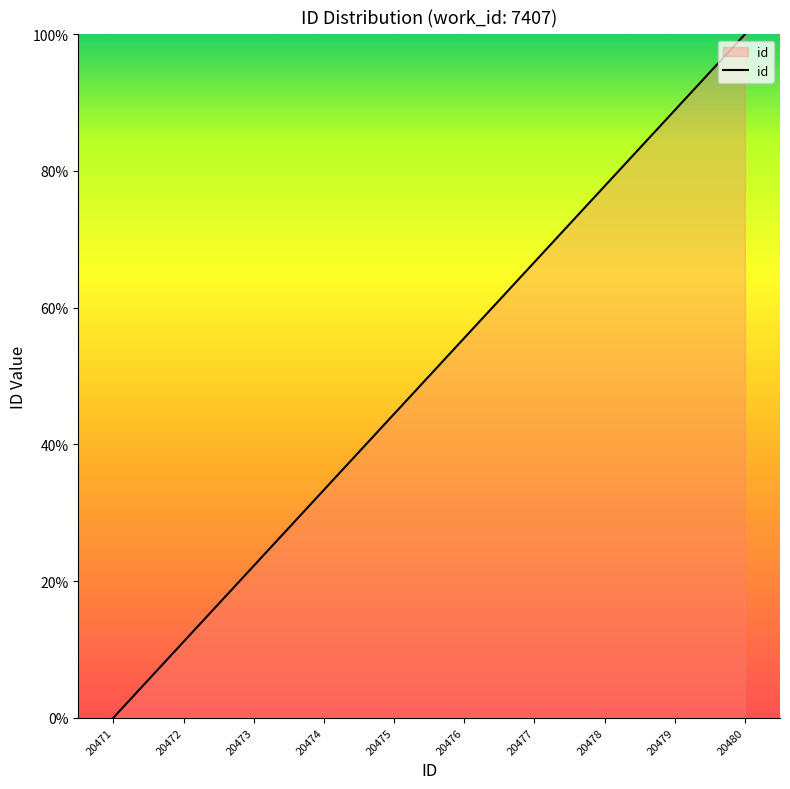

The value at 20471 is -32.9. True or false?

False